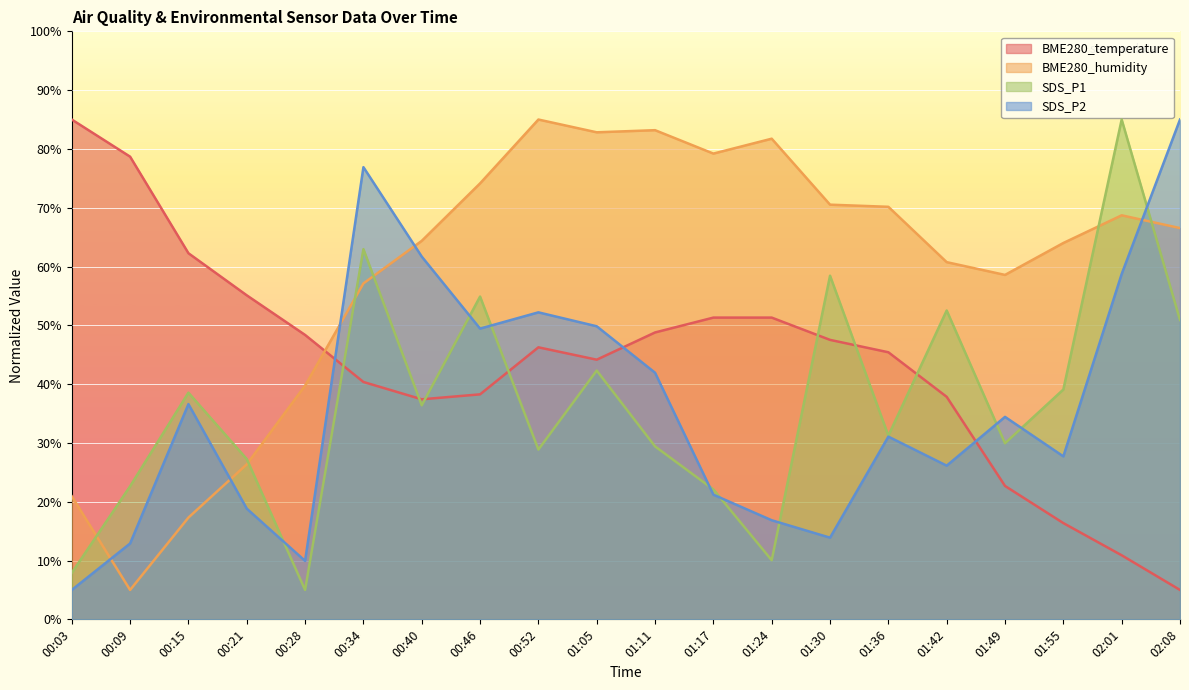

Where does the BME280_temperature series first go above 46?

00:03